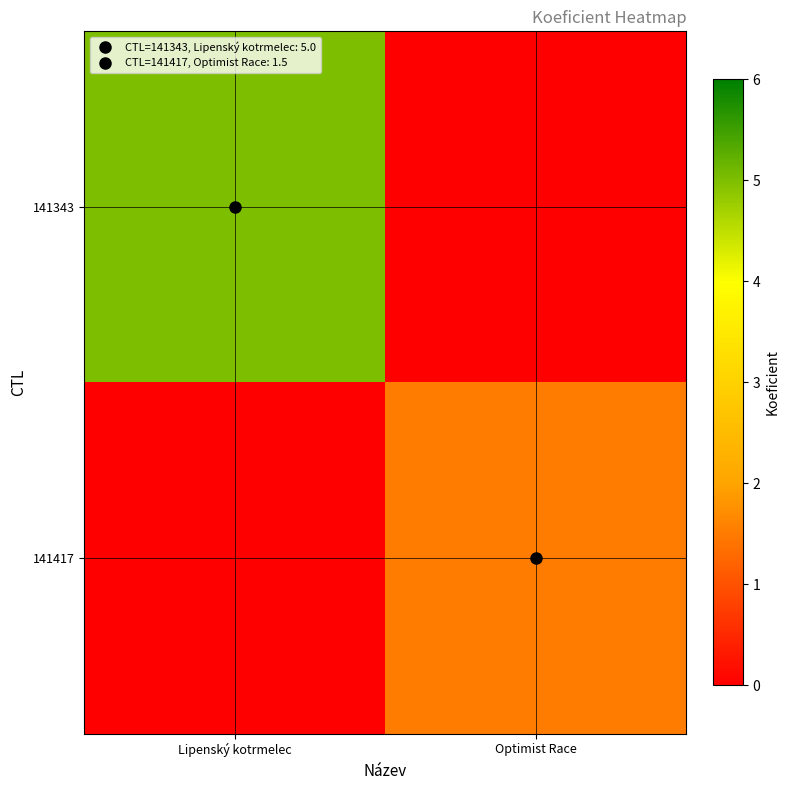

Reading left to right, extract all data points from this chart.

141343: Lipenský kotrmelec=5.0	Optimist Race=0.0
141417: Lipenský kotrmelec=0.0	Optimist Race=1.5